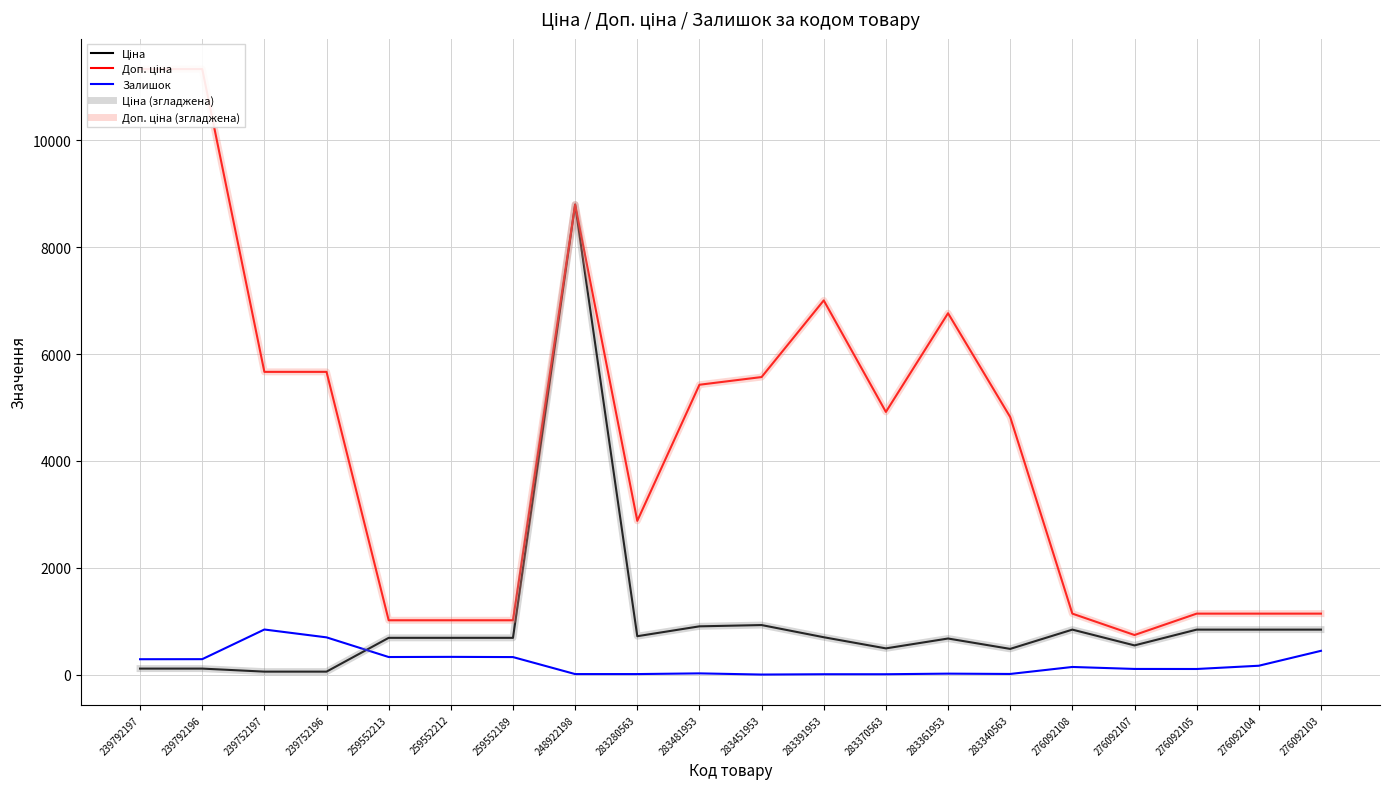

How many series are shown in this chart?

5